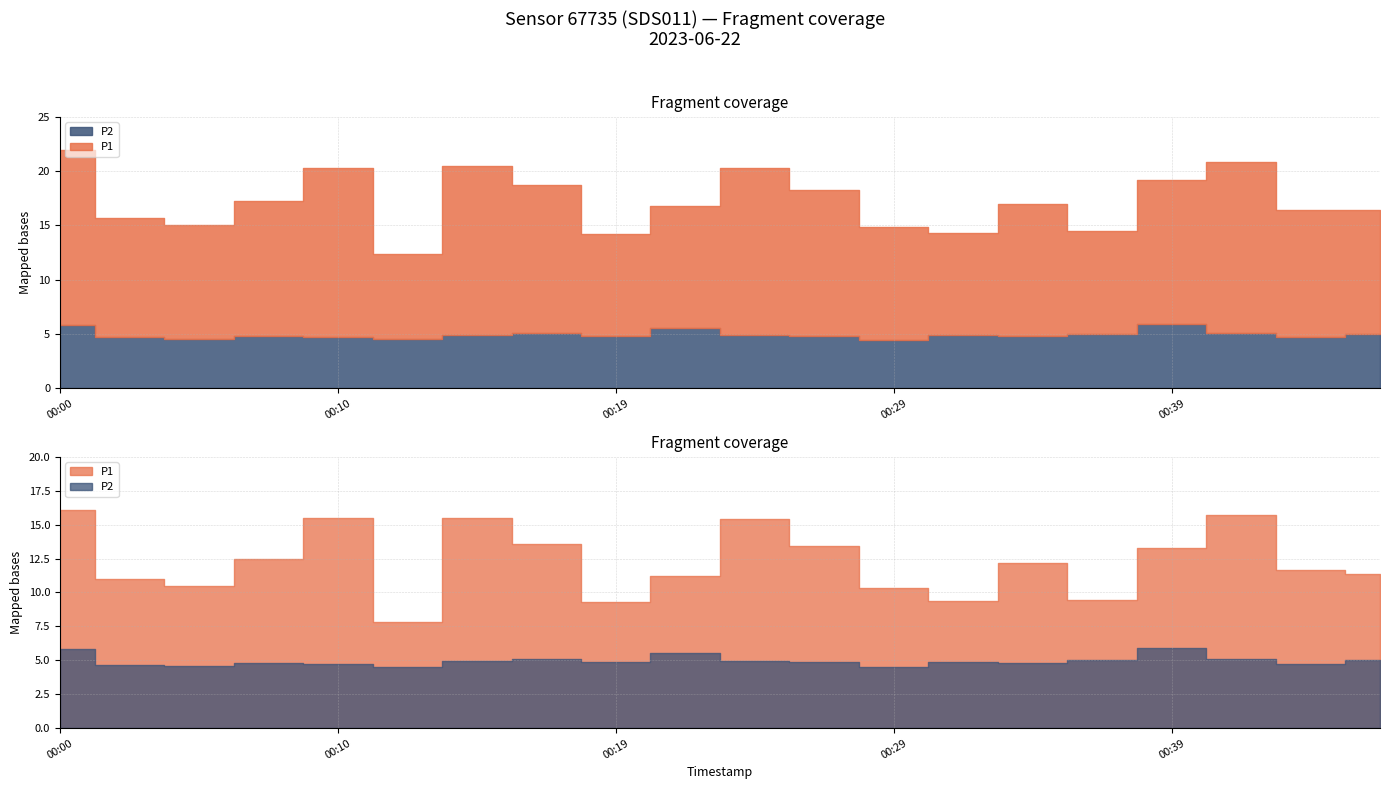

What is the smallest value displayed?

4.5